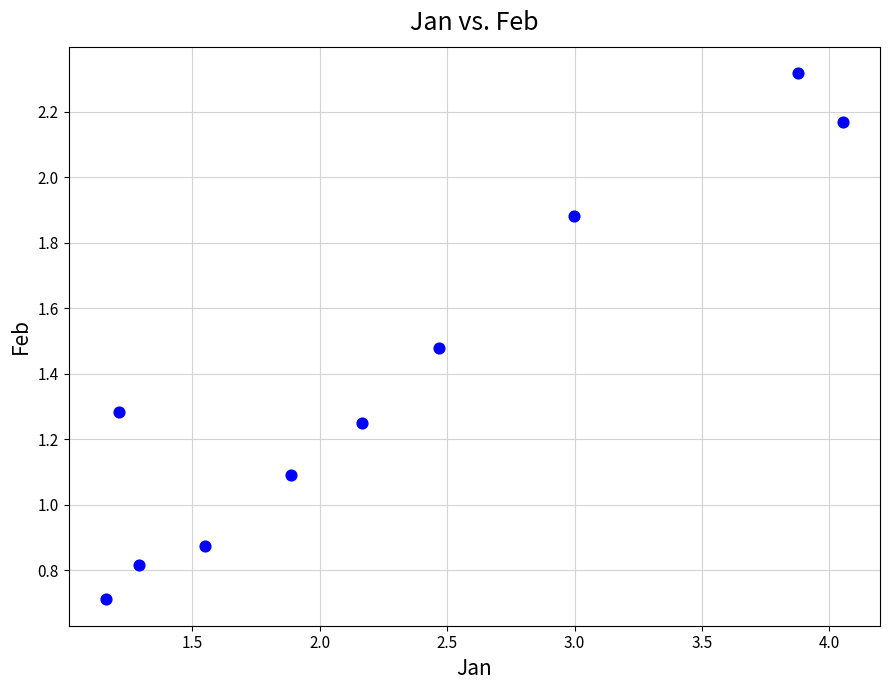

What Y value in the scatter plot is closest to 1?

1.1